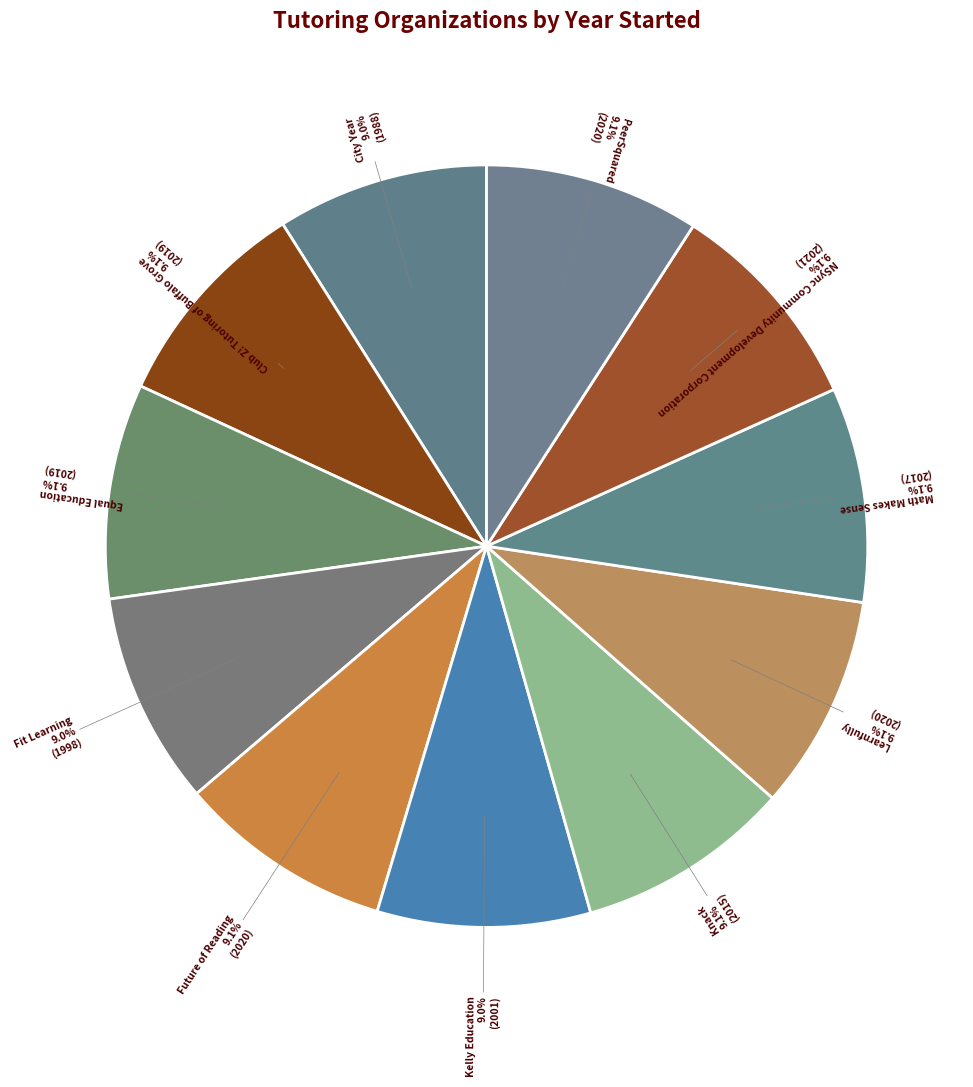

Rank the categories by value from lowest to highest.

City Year, Fit Learning, Kelly Education, Knack, Math Makes Sense, Club Z! Tutoring of Buffalo Grove, Equal Education, Future of Reading, Learnfully, PeerSquared, NSync Community Development Corporation